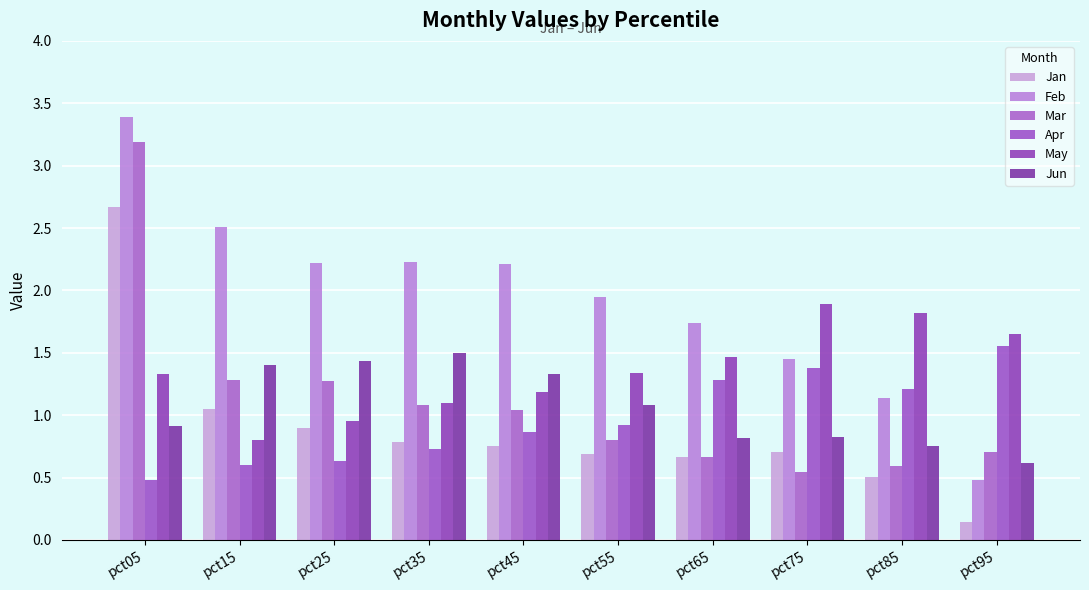

Reading left to right, transcribe all the data shown in this chart.

Jan: 2.7	1.0	0.9	0.8	0.8	0.7	0.7	0.7	0.5	0.1
Feb: 3.4	2.5	2.2	2.2	2.2	1.9	1.7	1.4	1.1	0.5
Mar: 3.2	1.3	1.3	1.1	1.0	0.8	0.7	0.5	0.6	0.7
Apr: 0.5	0.6	0.6	0.7	0.9	0.9	1.3	1.4	1.2	1.6
May: 1.3	0.8	1.0	1.1	1.2	1.3	1.5	1.9	1.8	1.6
Jun: 0.9	1.4	1.4	1.5	1.3	1.1	0.8	0.8	0.8	0.6